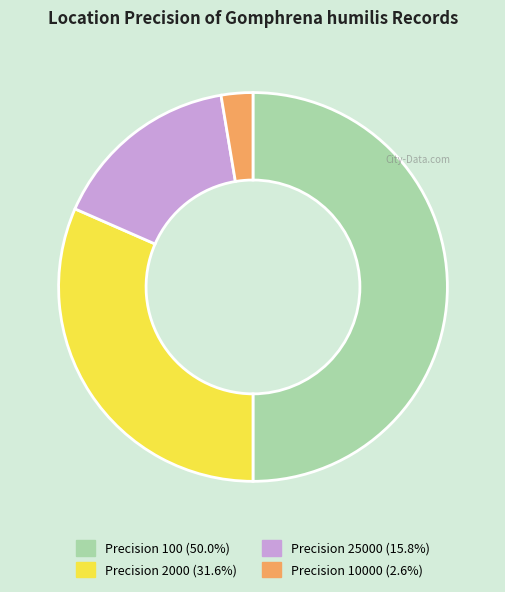

How many slices are in this pie chart?

4